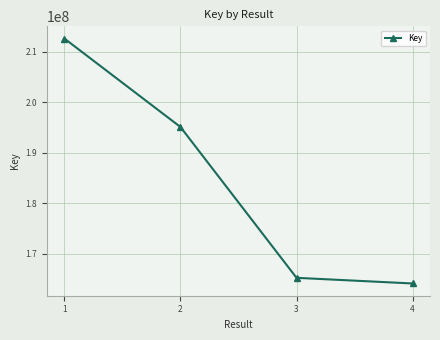

Reading left to right, transcribe all the data shown in this chart.

1=212640647	2=195106111	3=165207803	4=164087795